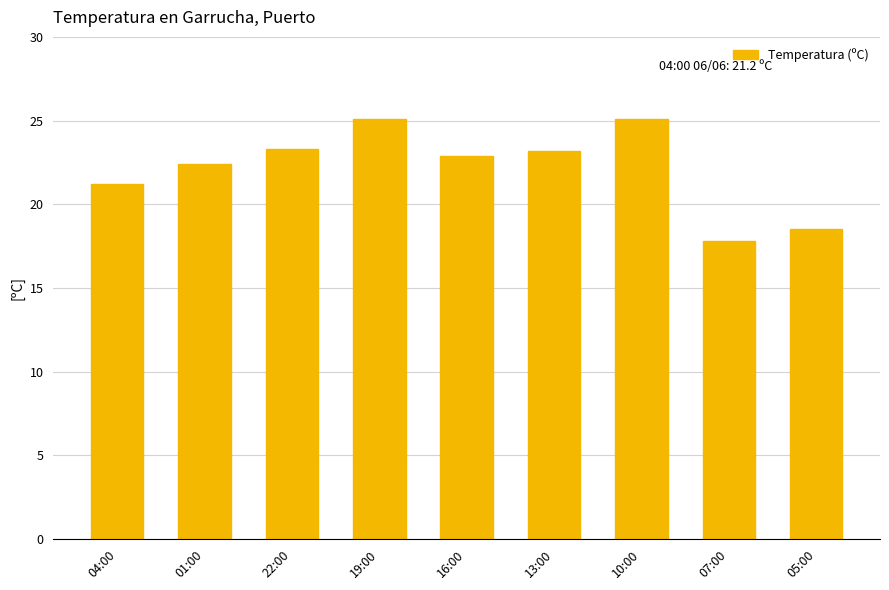

Approximately how many times larger is the value at 10:00 compared to 01:00?

1.1